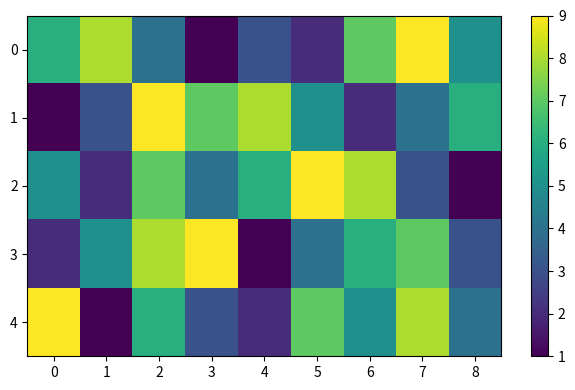

What is the minimum value shown in the chart?

1